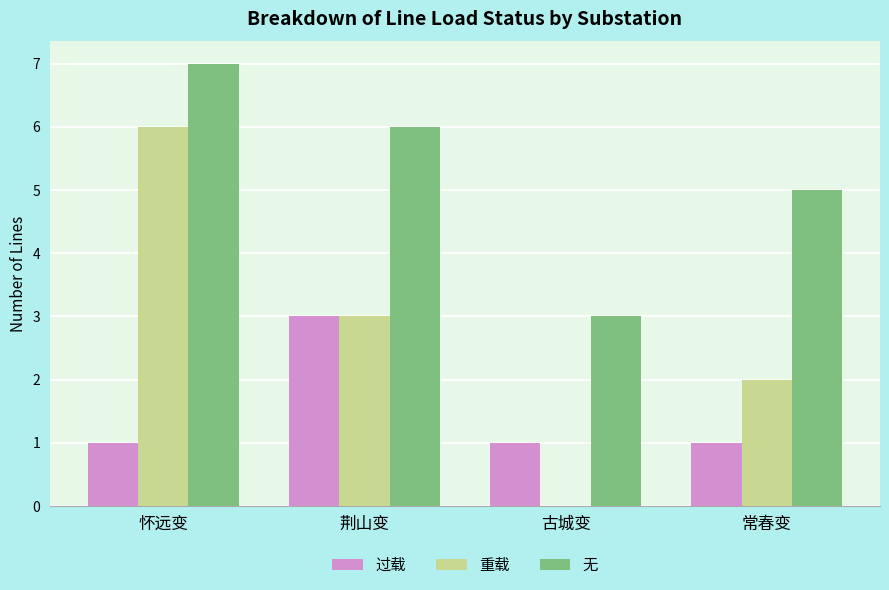

What are all the series names shown in the legend?

过载, 重载, 无